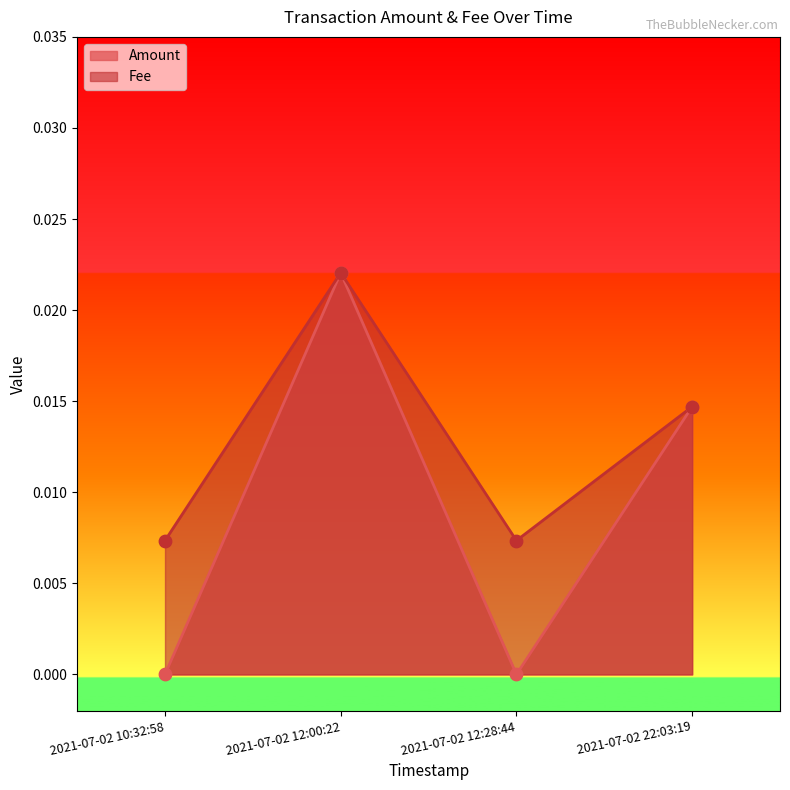

Which series has the largest Y range (max minus min)?

Amount